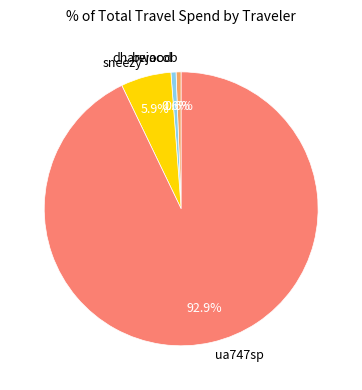

Combined, do bejacob and sneezy account for over 50%?

No